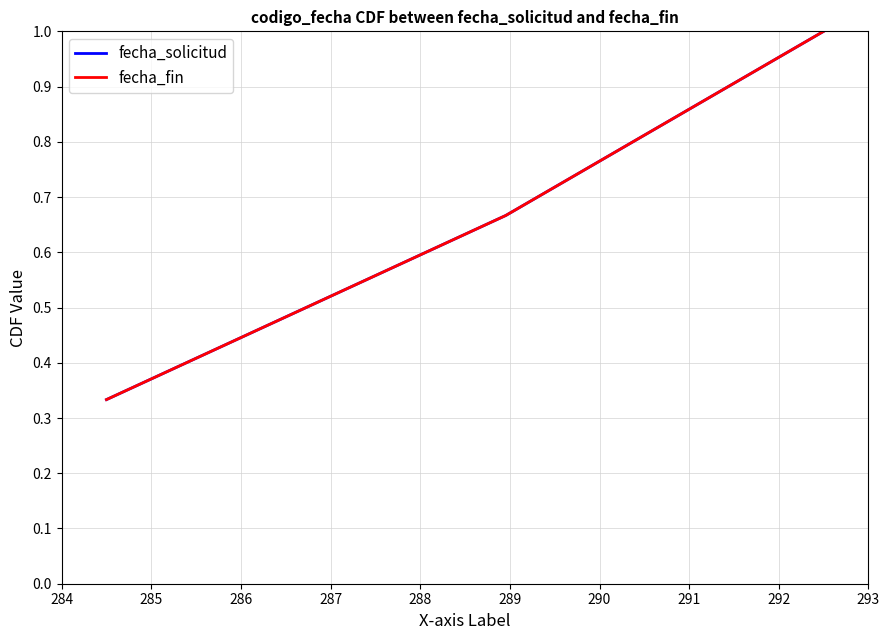

Count the fecha_fin values in the range 0 to 1.

3